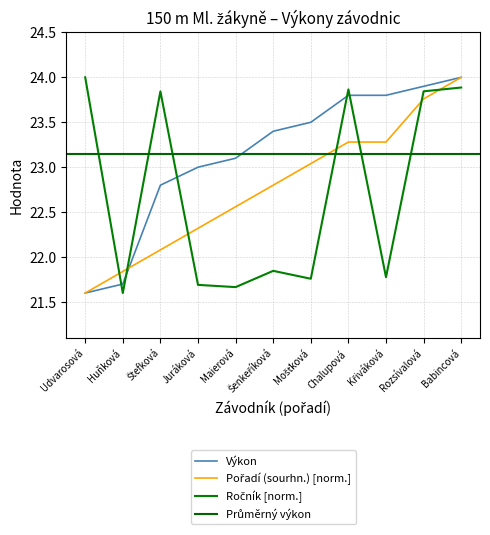

At which label does Výkon reach its minimum?

Udvarosová